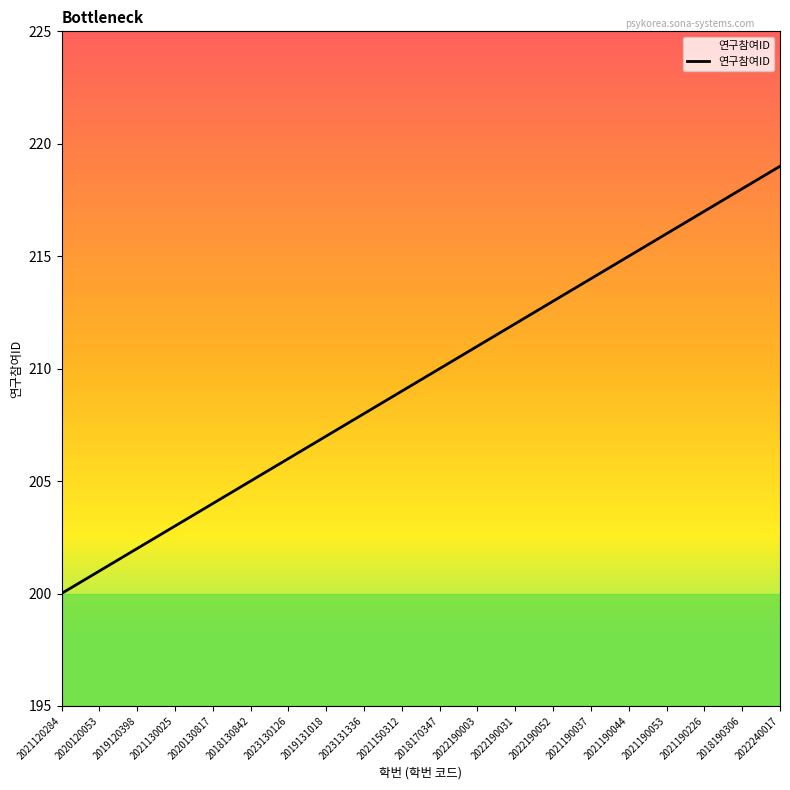

List the labels in order of value, largest first.

2022240017, 2018190306, 2021190226, 2021190053, 2021190044, 2021190037, 2022190052, 2022190031, 2022190003, 2018170347, 2021150312, 2023131336, 2019131018, 2023130126, 2018130842, 2020130817, 2021130025, 2019120398, 2020120053, 2021120284